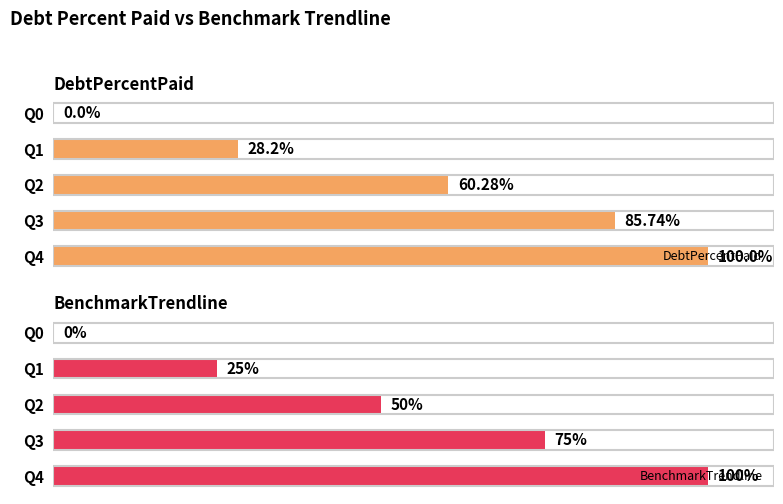

What is the difference between the BenchmarkTrendline values at Q3 and Q2?

25.0